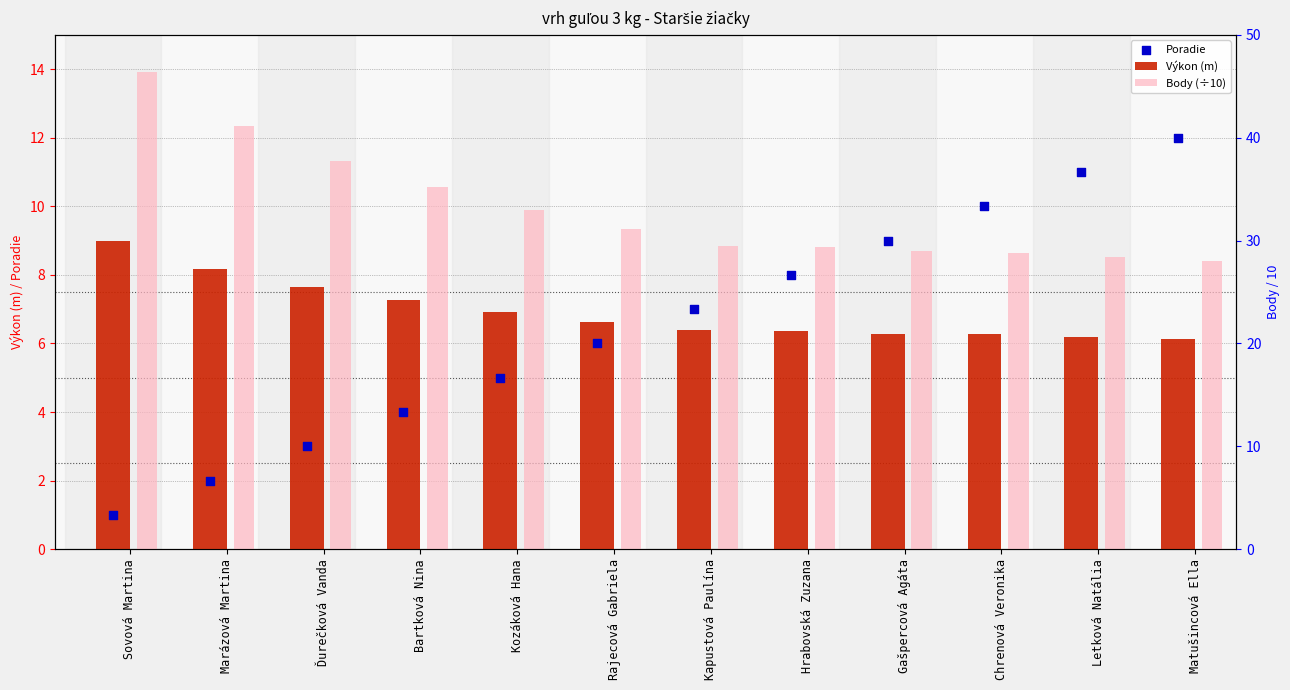

What is the total value across all series at Bartková Nina?

46.5